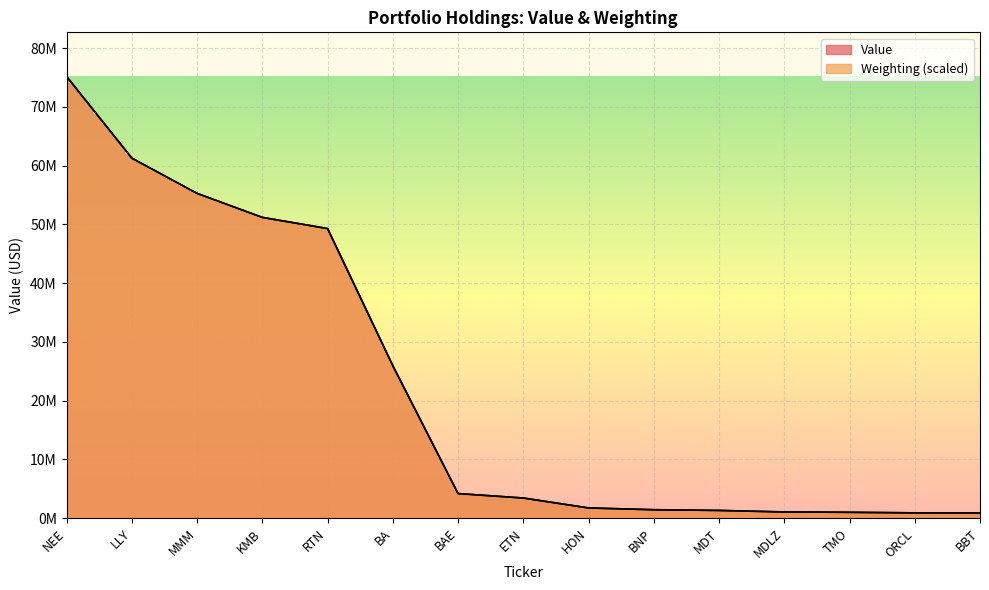

What is the label of the 2nd point from the left?

LLY